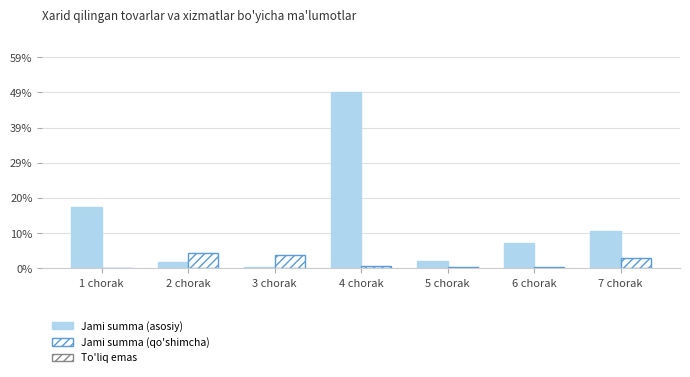

Between 2 chorak and 6 chorak, which series saw the biggest shift?

Jami summa (asosiy)